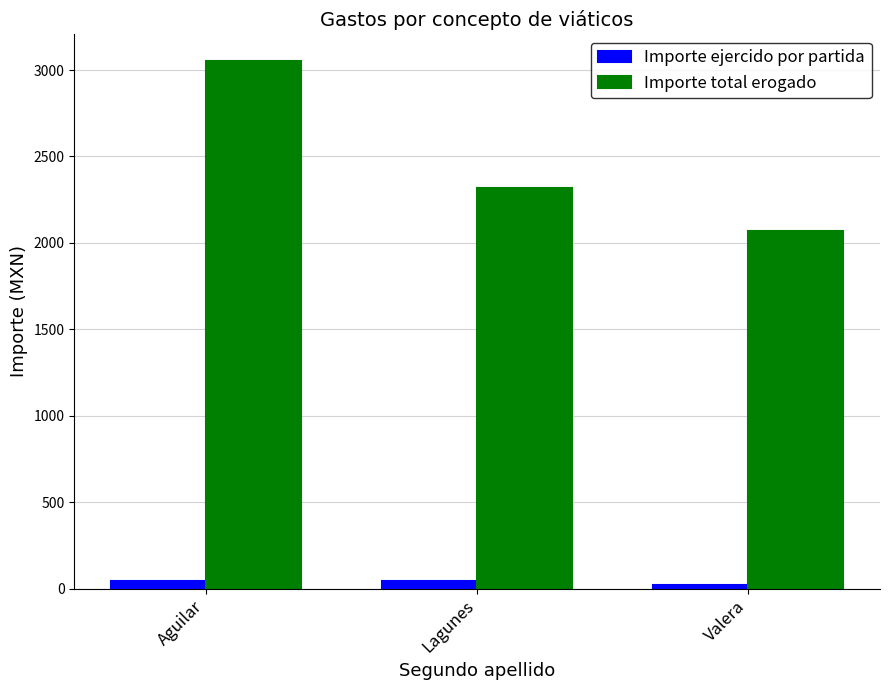

True or false: Importe total erogado has a value of 2315.0 at Lagunes.

True